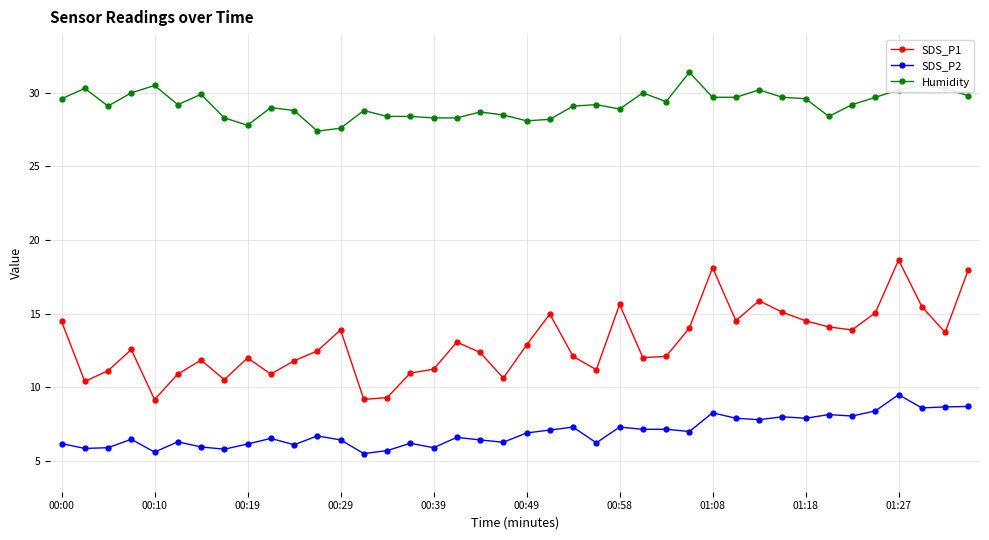

Which series has the widest spread of values?

SDS_P1